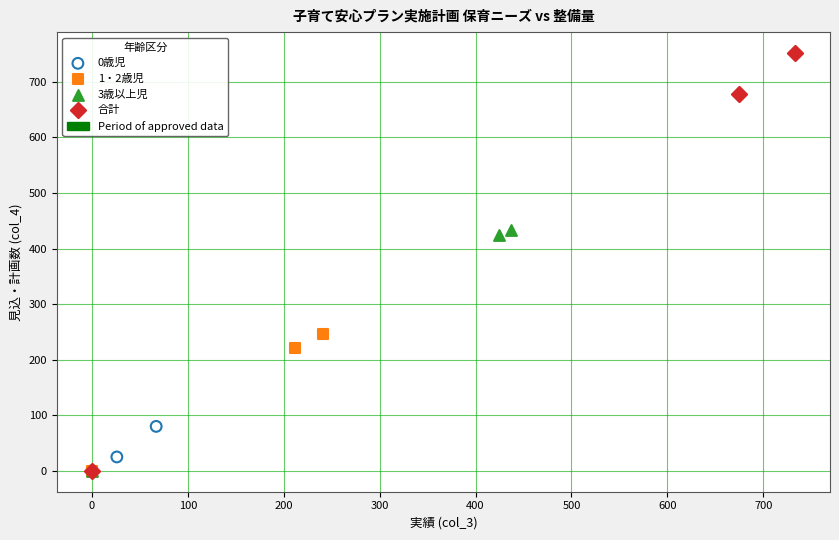

Which series has the largest Y range (max minus min)?

合計